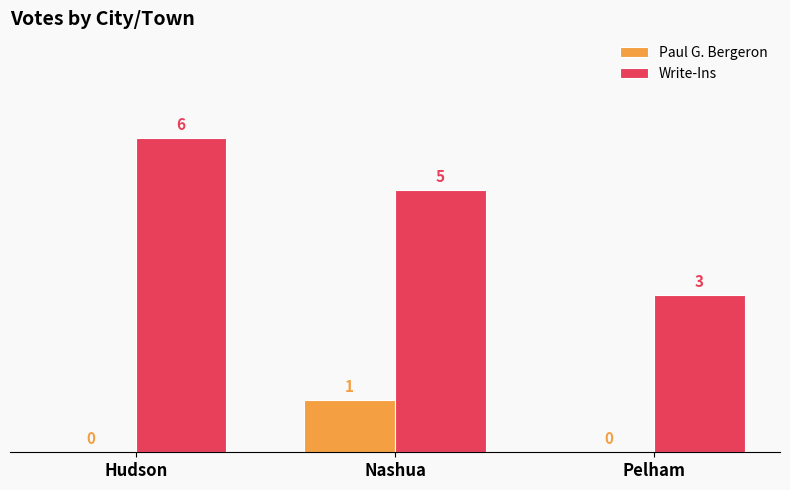

Is the value of Write-Ins at Hudson greater than the value of Paul G. Bergeron at Hudson?

Yes